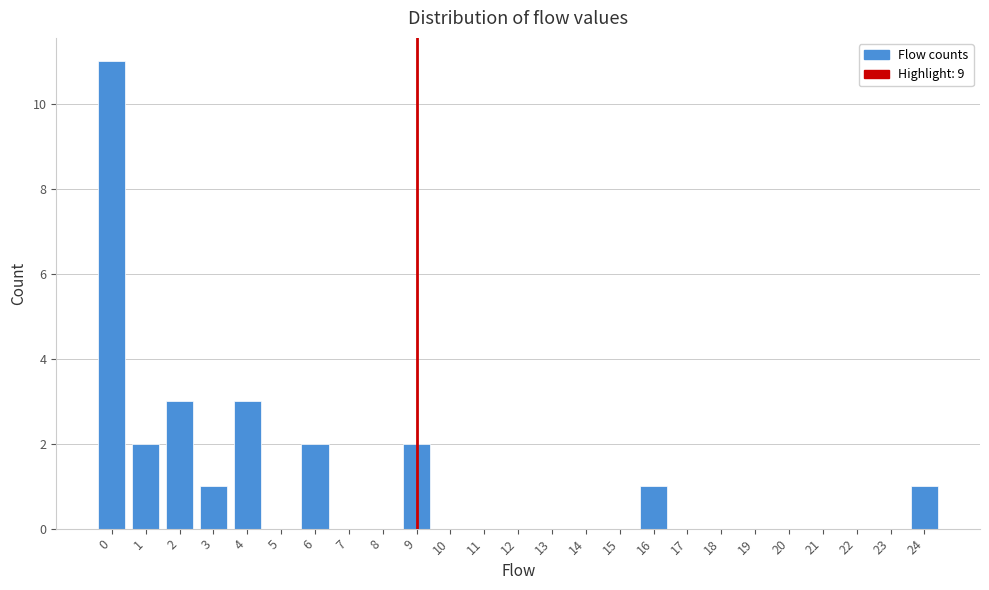

Reading left to right, list every bar in this chart as the range it spans on the x-axis followed by its height. The values are not printed on the chart, so give them approximately, as read against the axis.

-0.5 to 0.5: 11
0.5 to 1.5: 2
1.5 to 2.5: 3
2.5 to 3.5: 1
3.5 to 4.5: 3
4.5 to 5.5: 0
5.5 to 6.5: 2
6.5 to 7.5: 0
7.5 to 8.5: 0
8.5 to 9.5: 2
9.5 to 10.5: 0
10.5 to 11.5: 0
11.5 to 12.5: 0
12.5 to 13.5: 0
13.5 to 14.5: 0
14.5 to 15.5: 0
15.5 to 16.5: 1
16.5 to 17.5: 0
17.5 to 18.5: 0
18.5 to 19.5: 0
19.5 to 20.5: 0
20.5 to 21.5: 0
21.5 to 22.5: 0
22.5 to 23.5: 0
23.5 to 24.5: 1